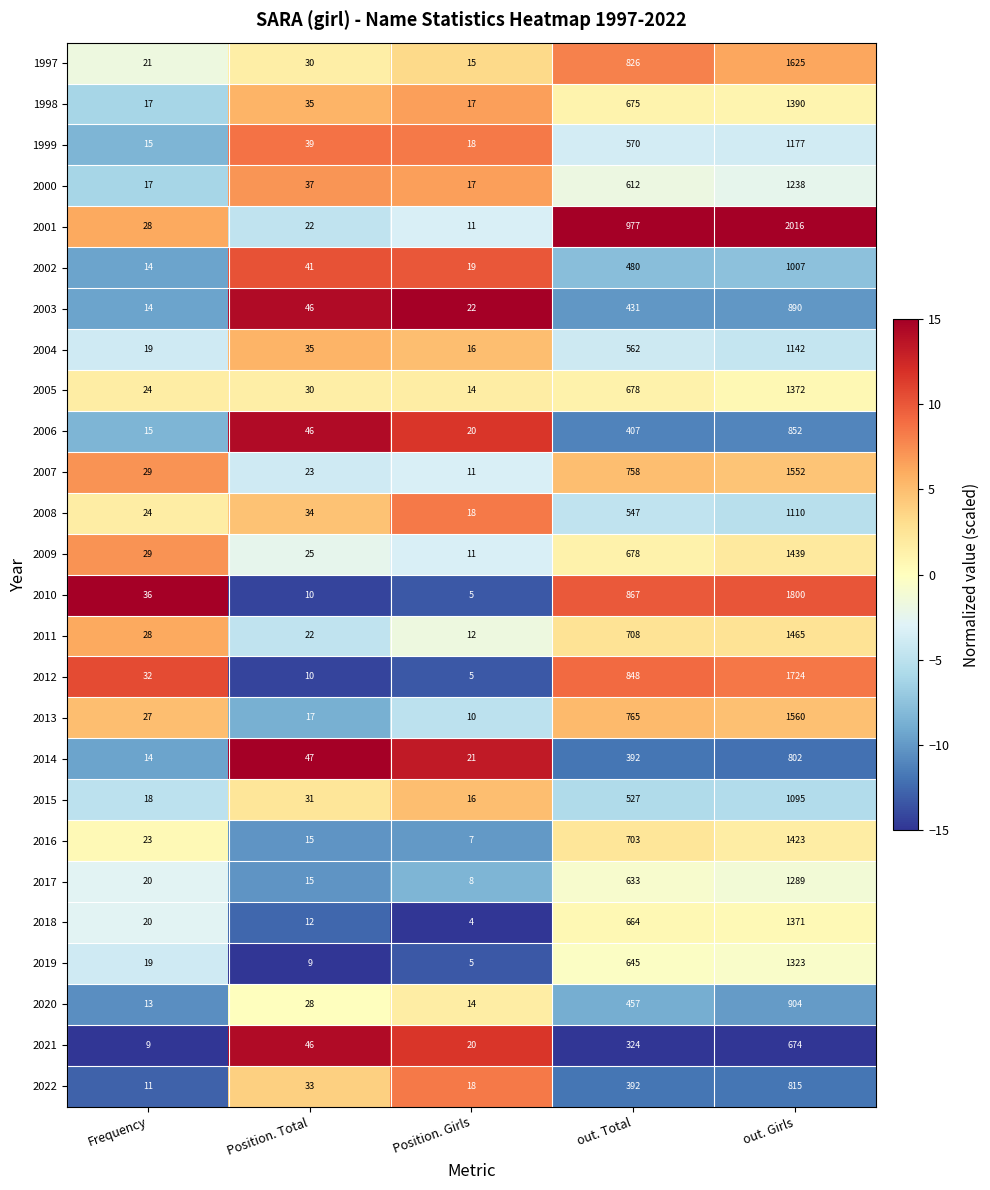

How many data points does each series have?

5